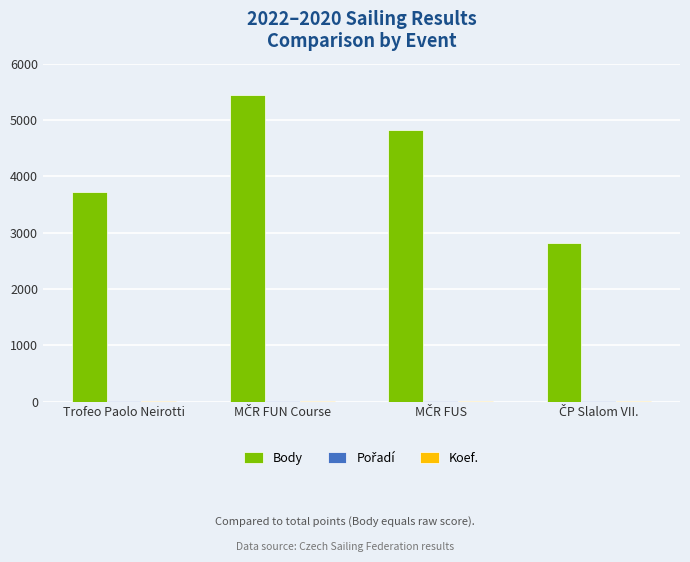

How many series are shown in this chart?

3